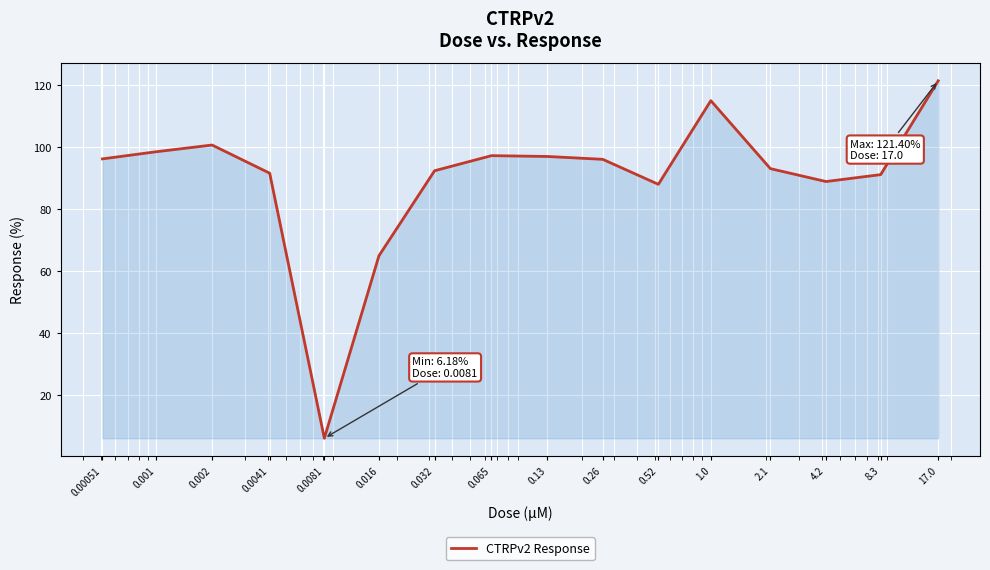

What is the difference between the maximum and minimum values?

115.2